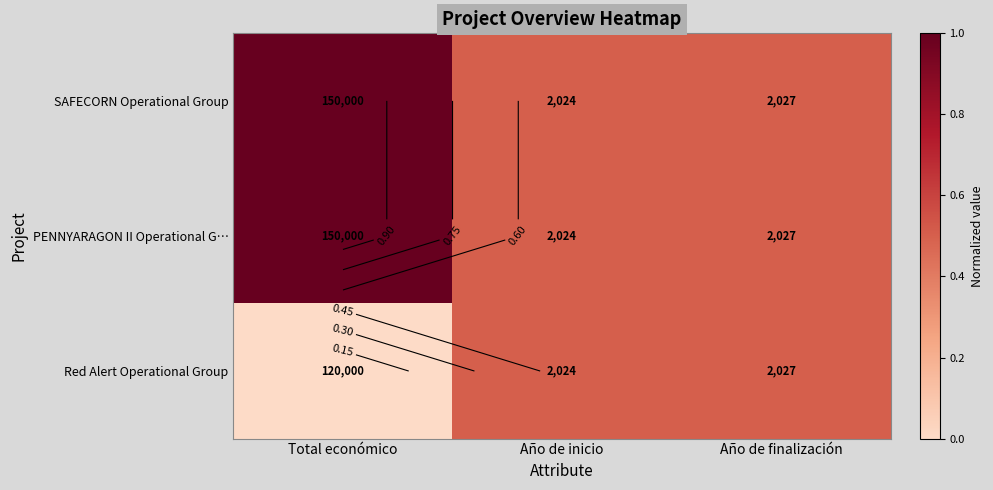

The value of PENNYARAGON II Operational G… at Año de finalización is 0.8. True or false?

False